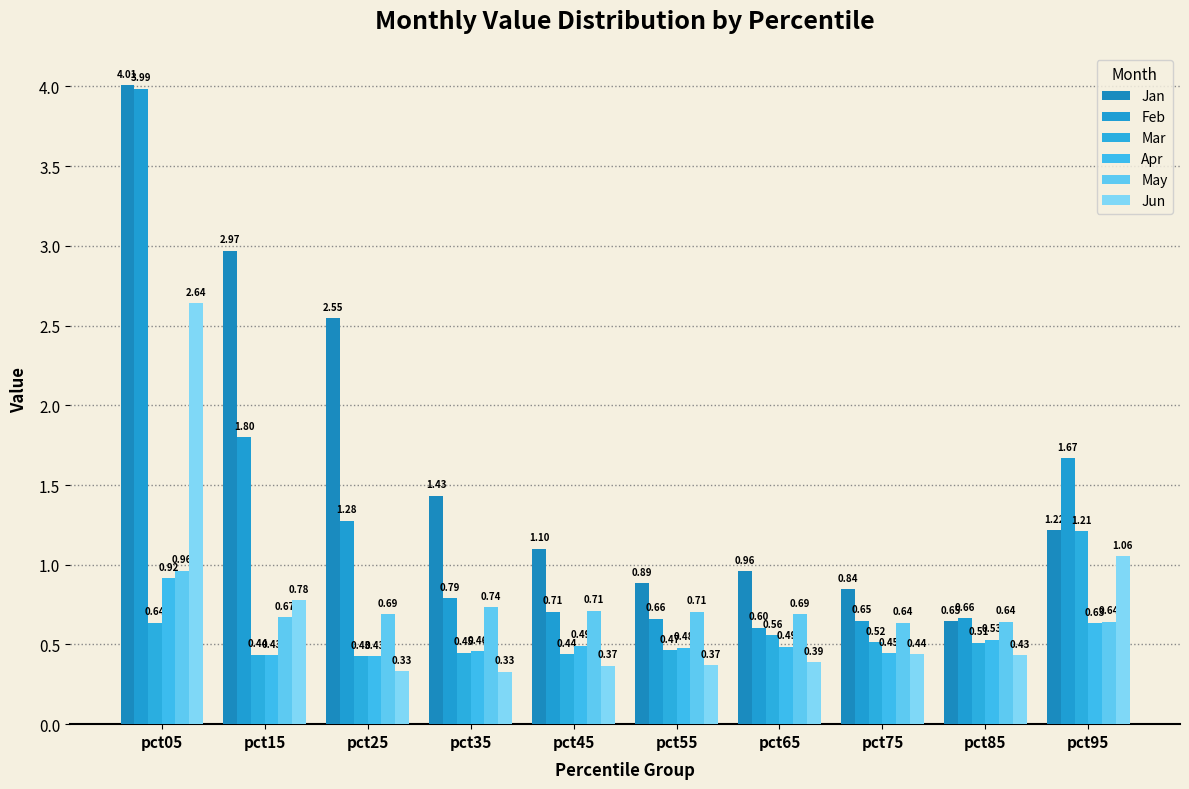

Are the bars horizontal?

No